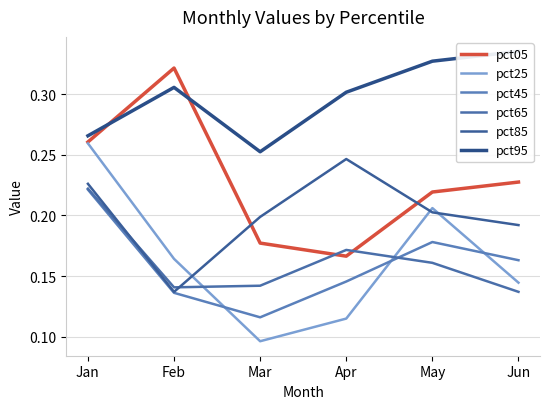

True or false: pct05 has a value of 0.3 at Jan.

True